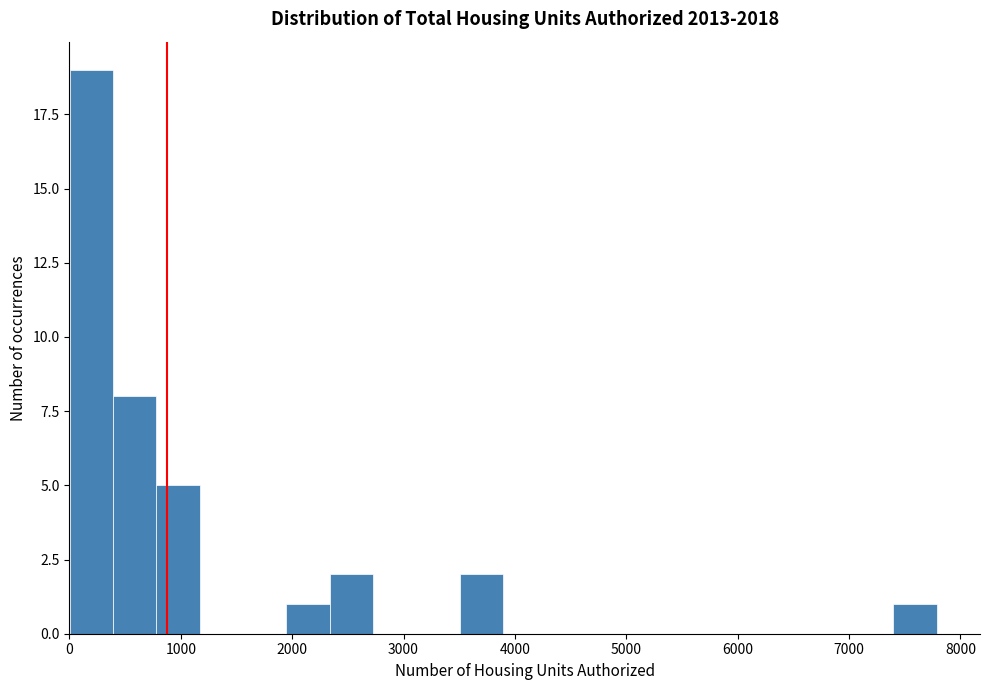

Around what value on the x-axis is the tallest bar? Give the approximate position of its centre, as read against the axis.

200